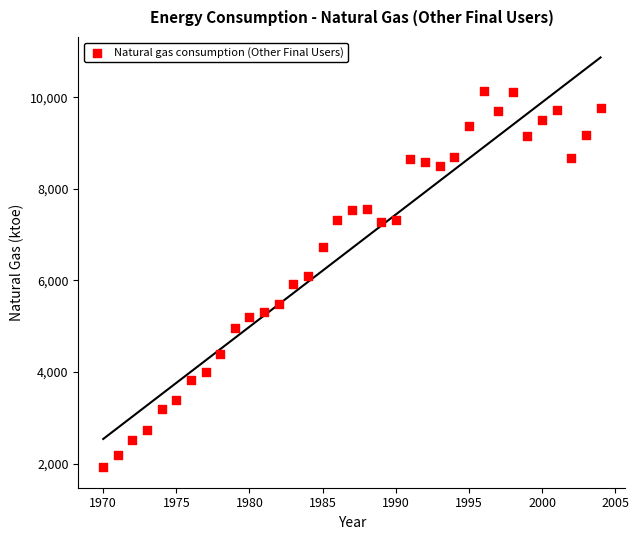

What is the range of Y values (max minus min)?

8219.2